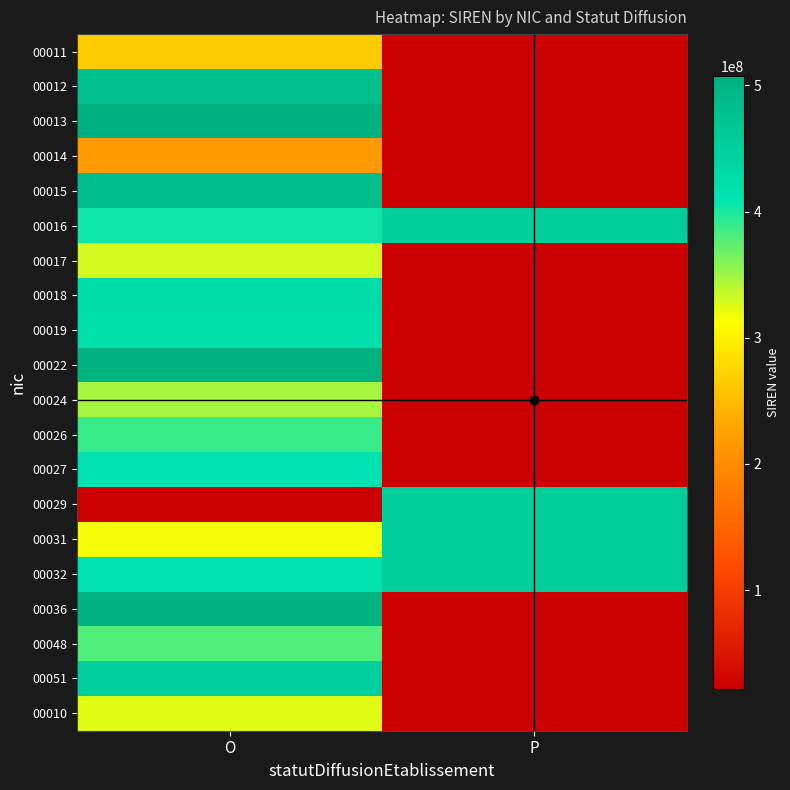

Which has a higher value, O or P?

O